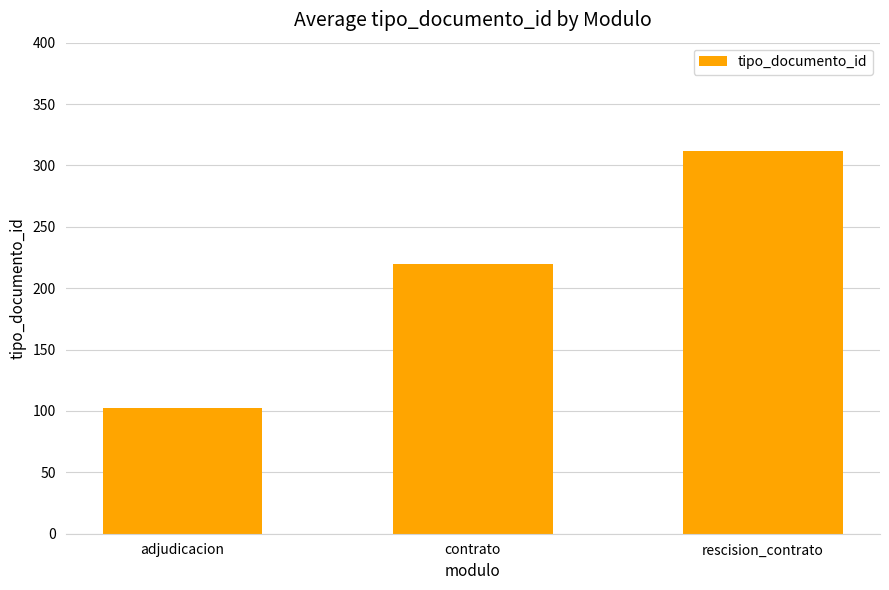

Does the chart contain stacked bars?

No